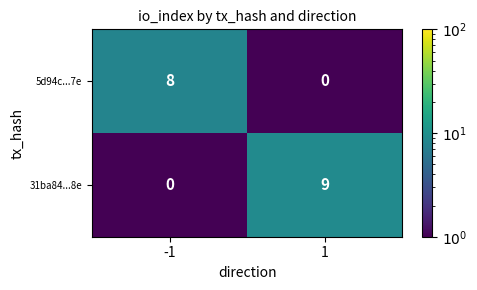

What is the average value of the 5d94c...7e series?

4